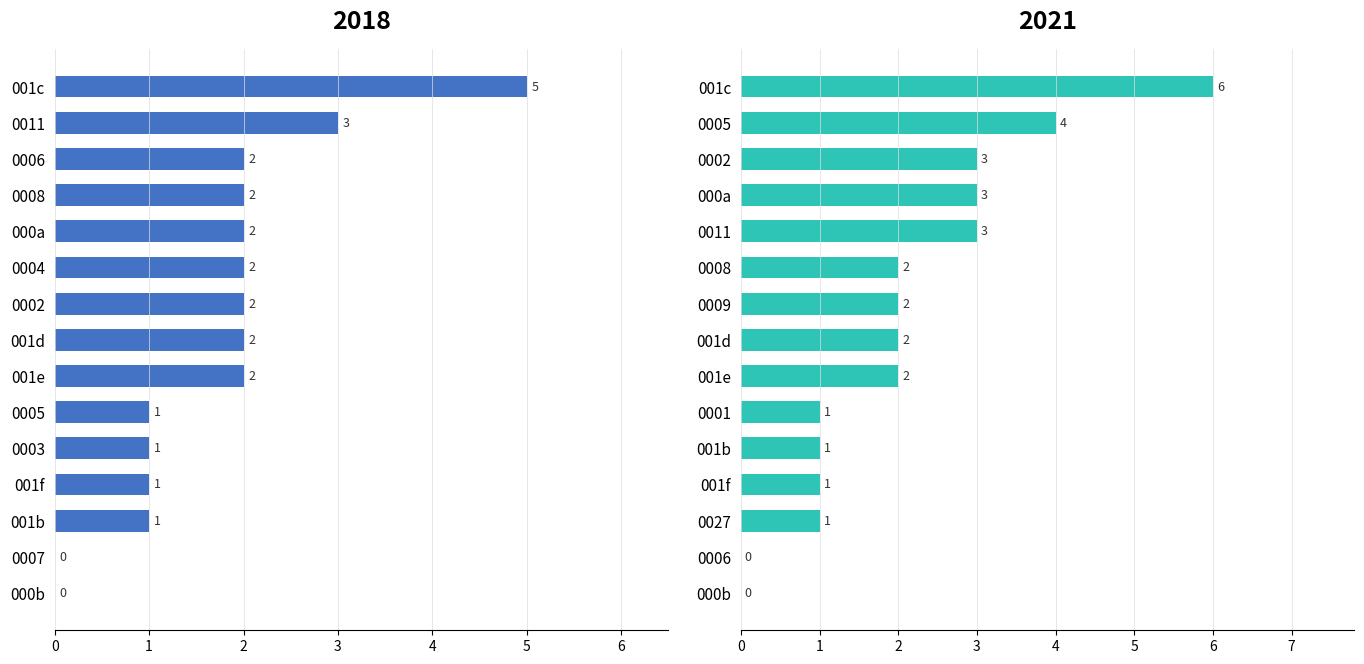

Are the bars grouped side by side (vs. stacked)?

Yes